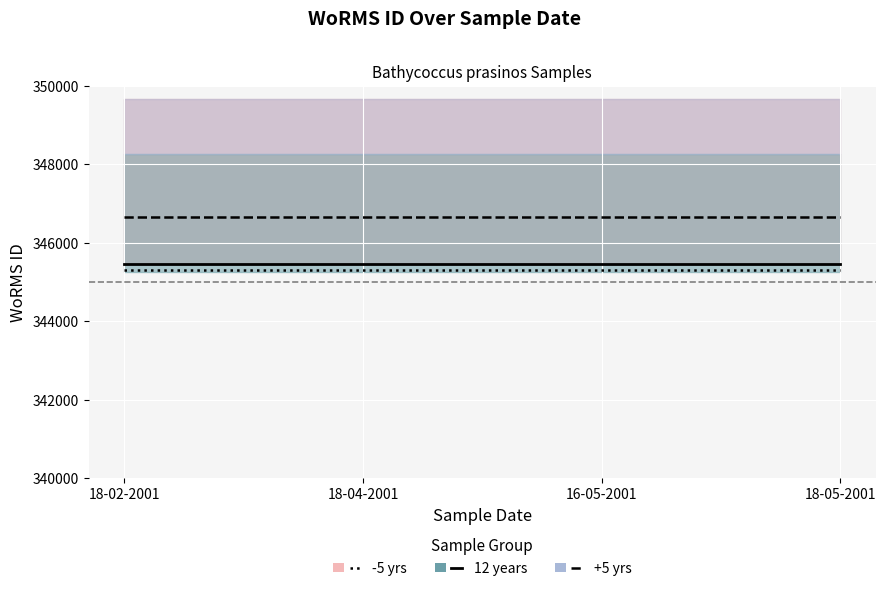

Reading left to right, what are all the values shown in this chart?

12 years: 345459	345459	345459	345459
-5 yrs: 345309	345309	345309	345309
+5 yrs: 346659	346659	346659	346659